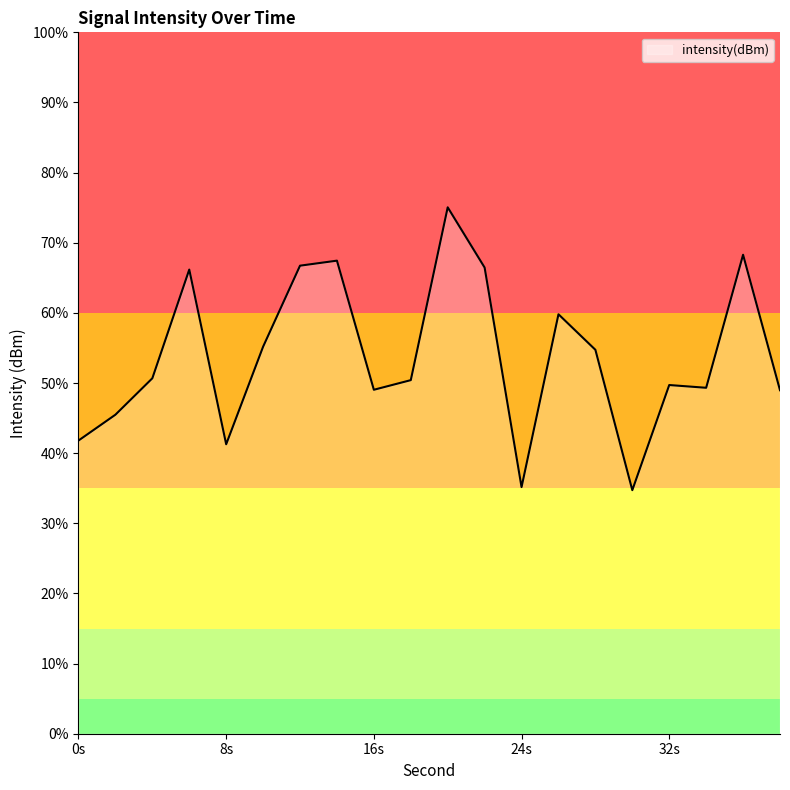

List the labels in order of value, largest first.

20, 36, 14, 12, 22, 6, 26, 10, 28, 4, 18, 32, 34, 16, 38, 2, 0, 8, 24, 30